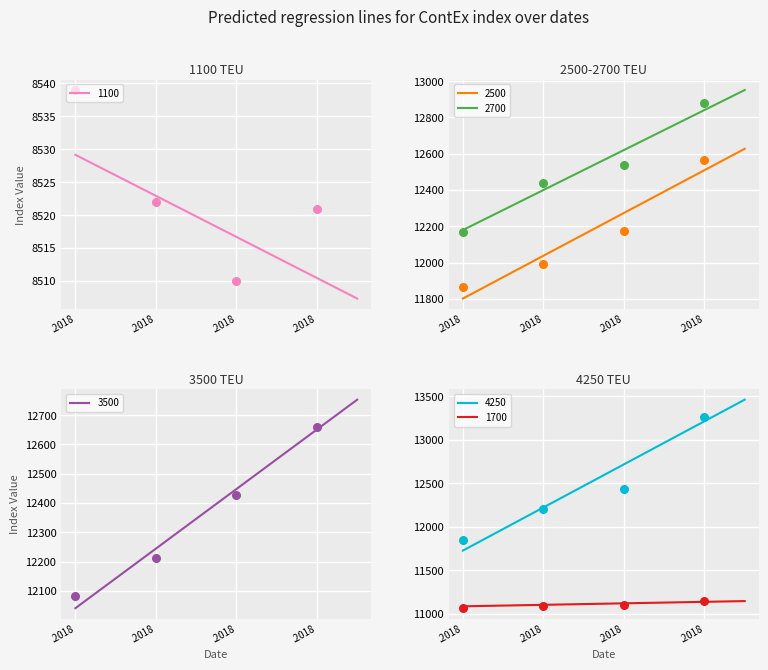

Which series has the largest Y range (max minus min)?

4250